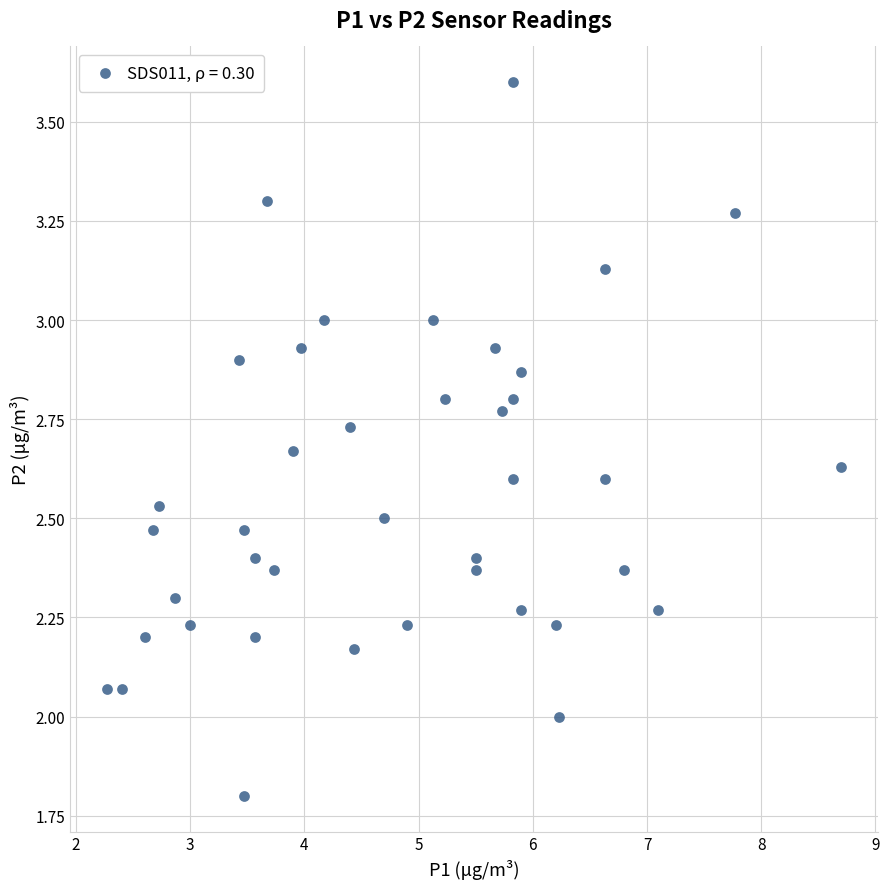

What is the range of X values (max minus min)?

6.4